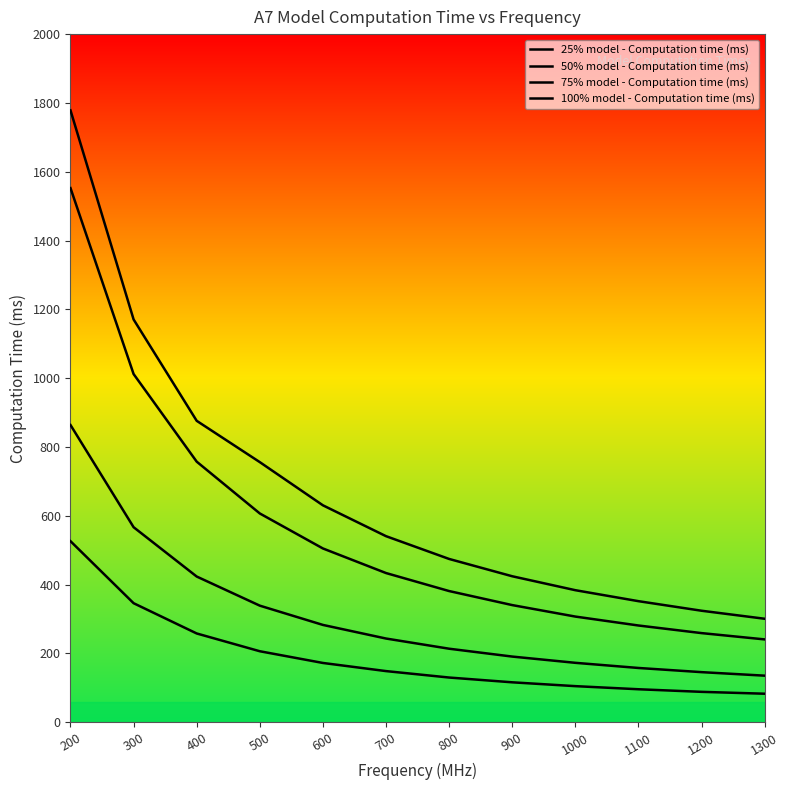

What is the value of the 25% model - Computation time (ms) point at the 1st from the left?

526.2